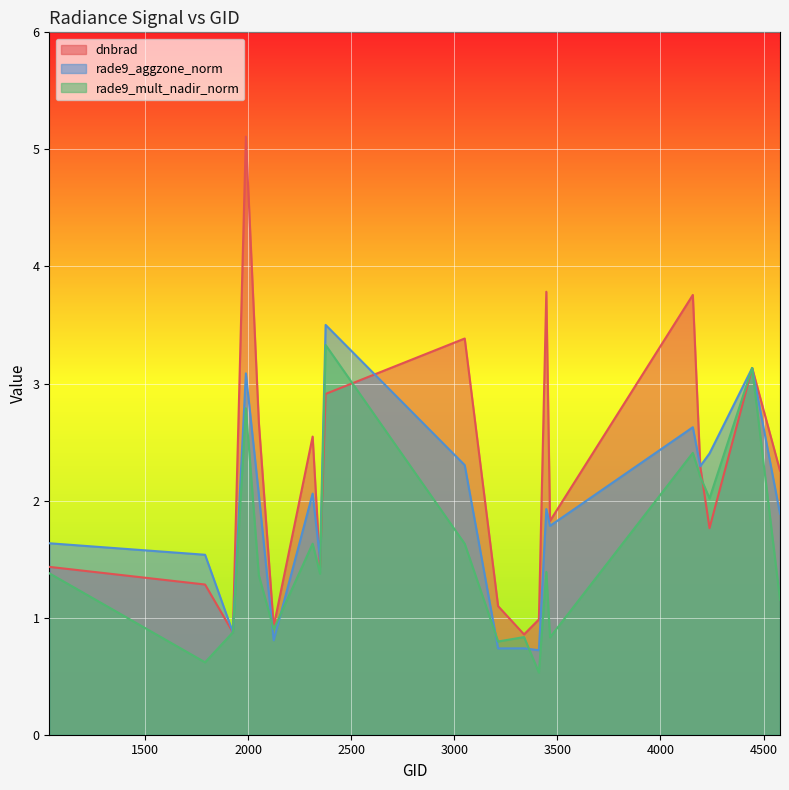

Where is the first local maximum for rade9_mult_nadir_norm?

1988